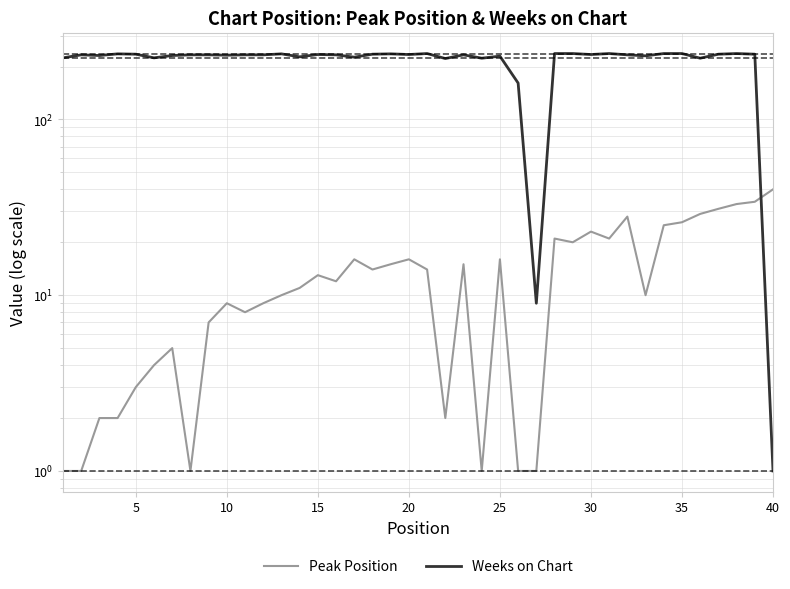

How many values in the Weeks on Chart series exceed 233?

17